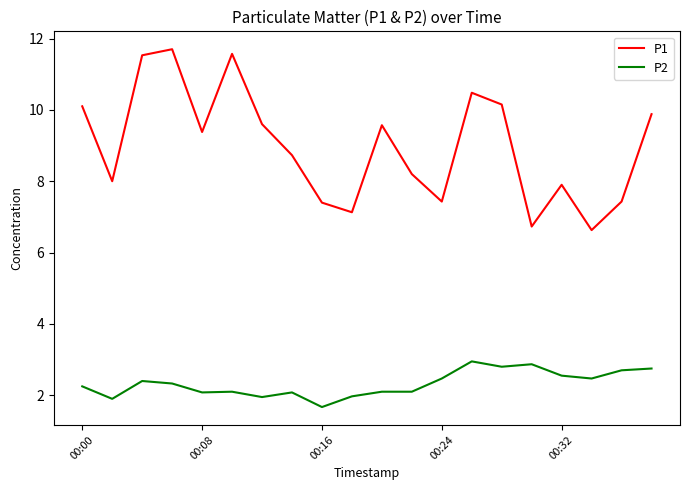

What are all the series names shown in the legend?

P1, P2